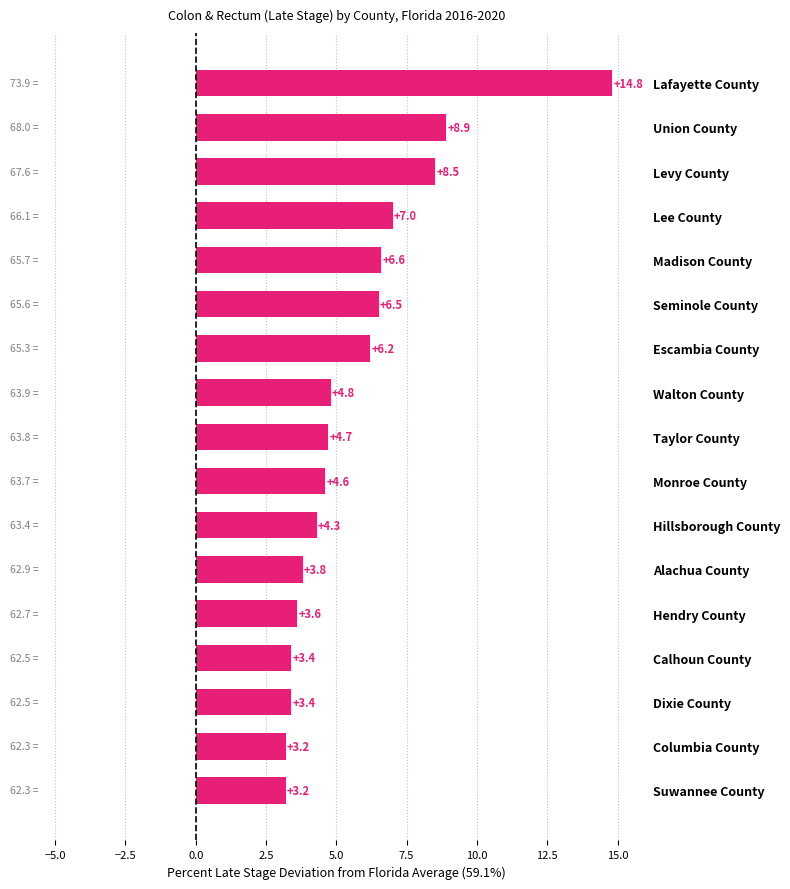

What position from the top is Hillsborough County?

11